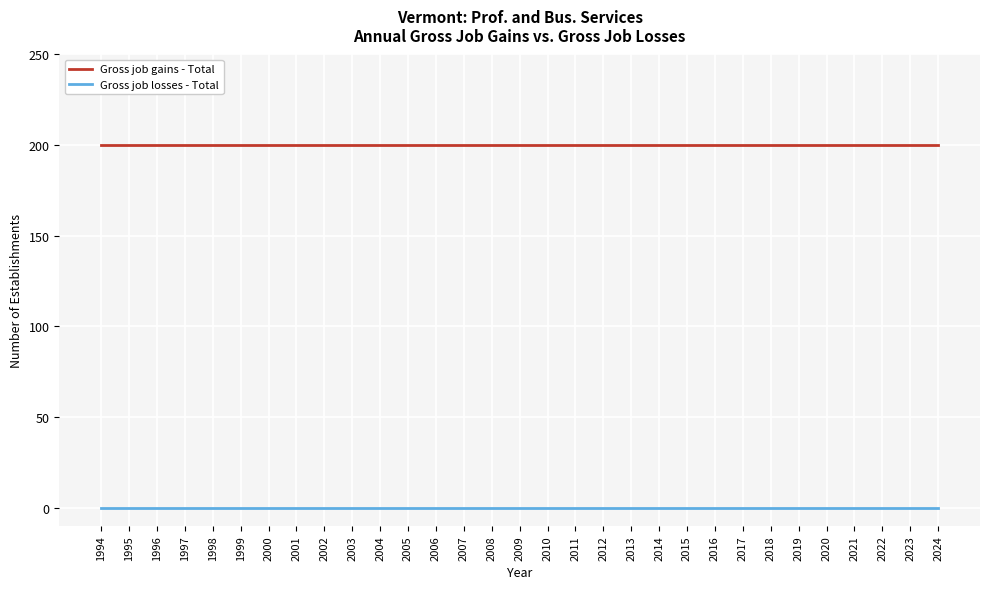

Is this an area chart (filled region under the line)?

No